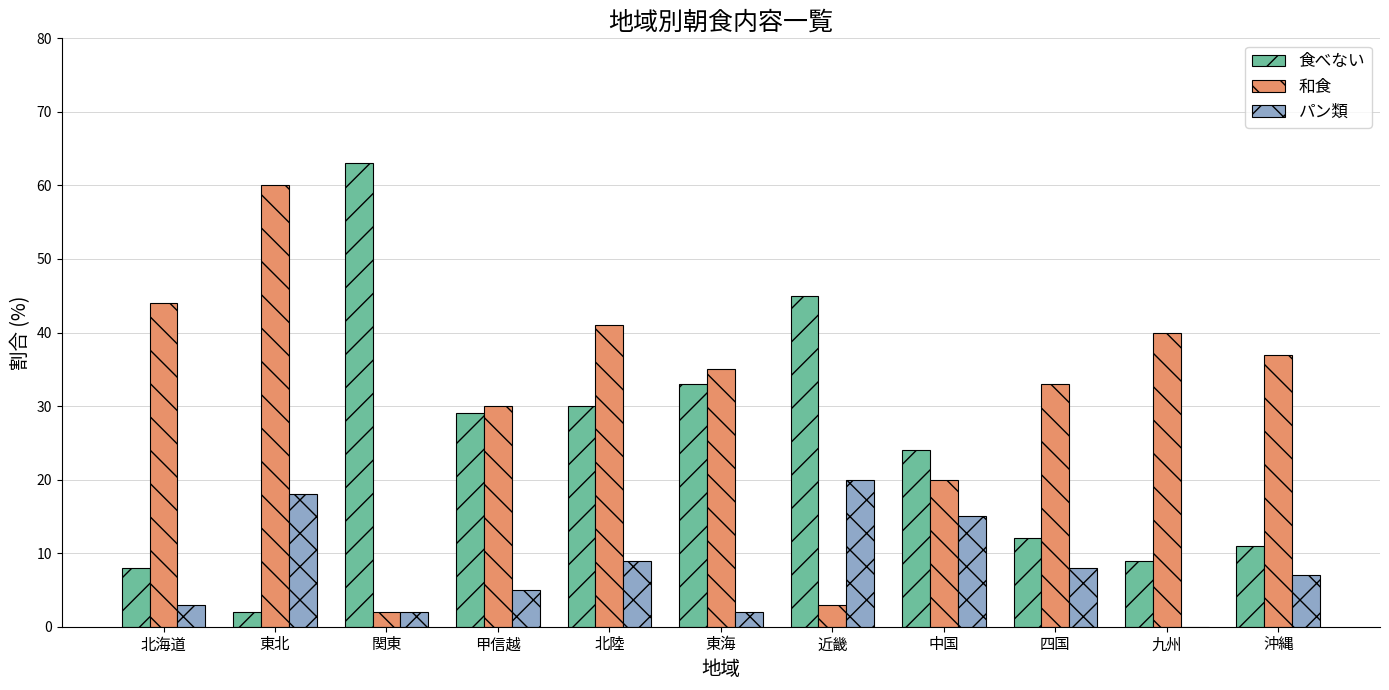

What is the sum of all 食べない values?

266